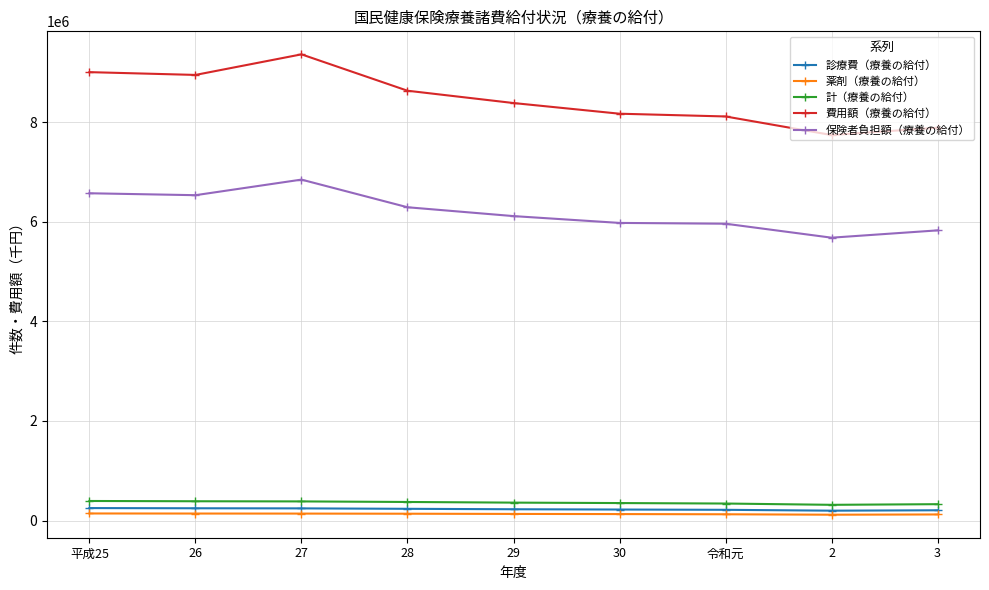

The value of 保険者負担額（療養の給付） at 30 is 5976775. True or false?

True